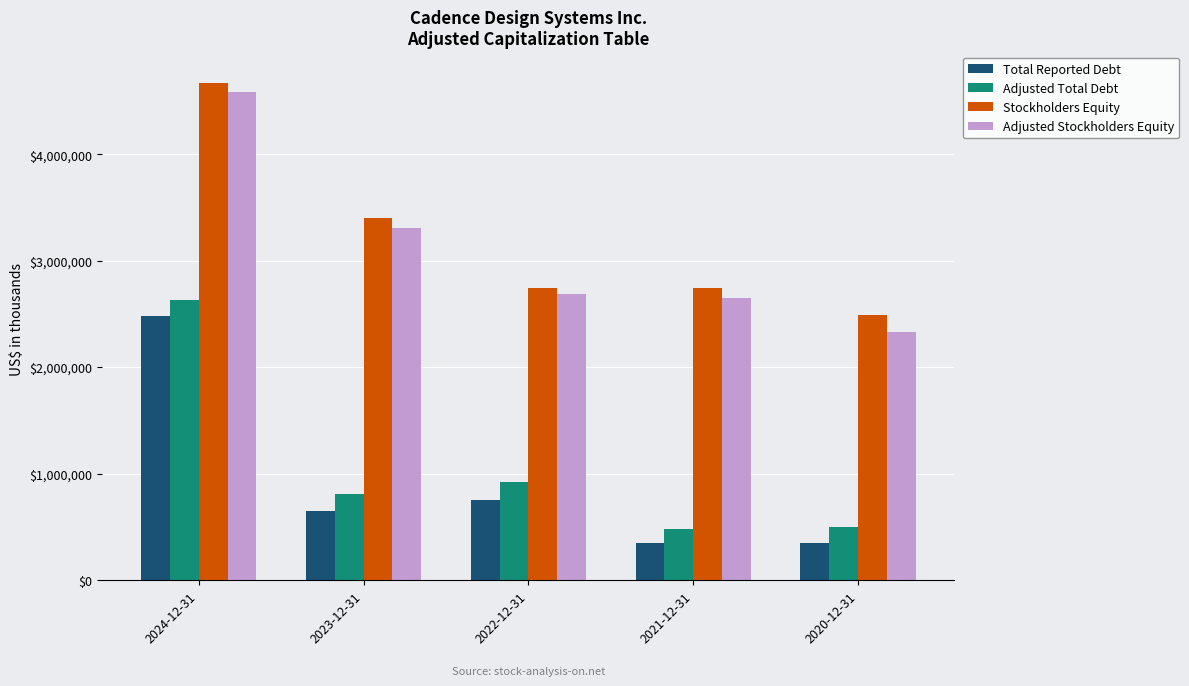

How many data points in Adjusted Stockholders Equity are less than 2690533?

2